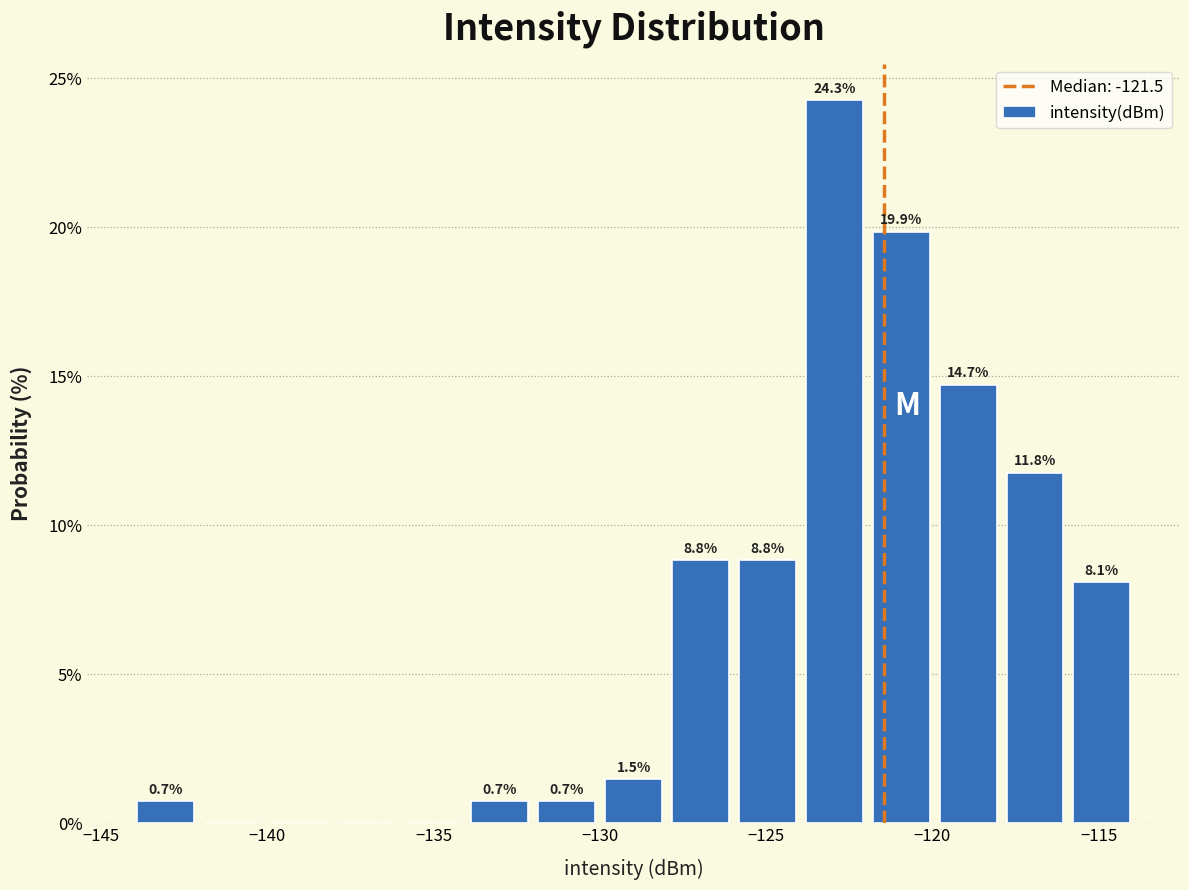

Which range on the x-axis has the tallest bar?

-124 to -122